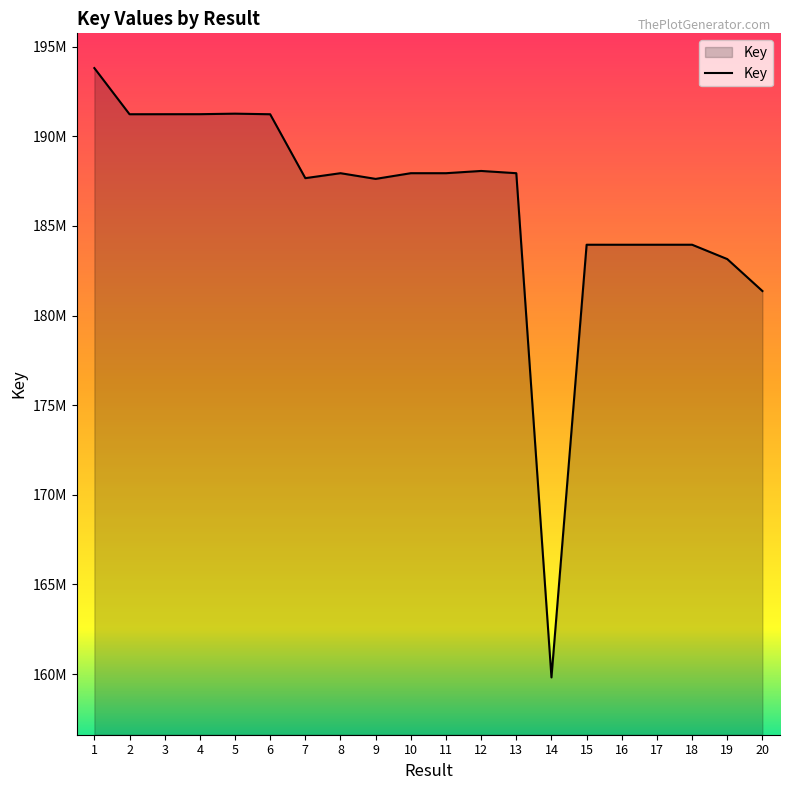

What is the ratio of the value at 4 to the value at 9?

1.0